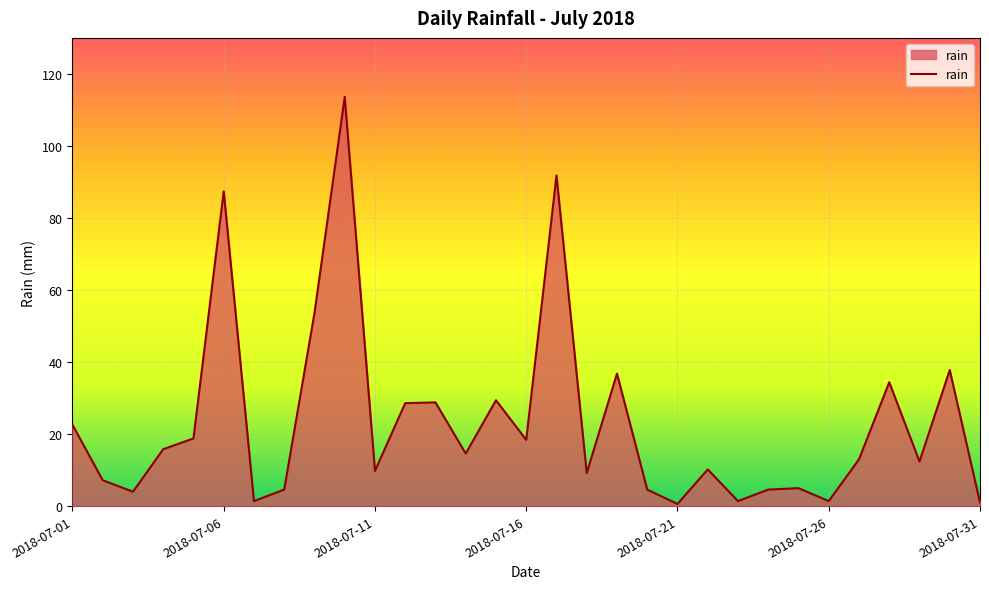

What is the difference between the maximum and minimum values?

113.0